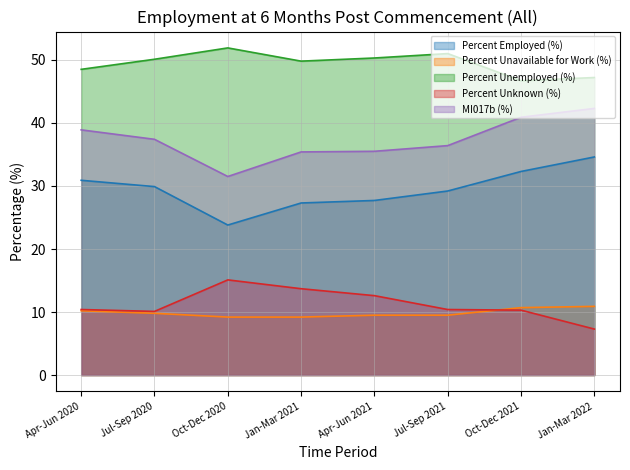

Which series has the largest total across all categories?

Percent Unemployed (%)